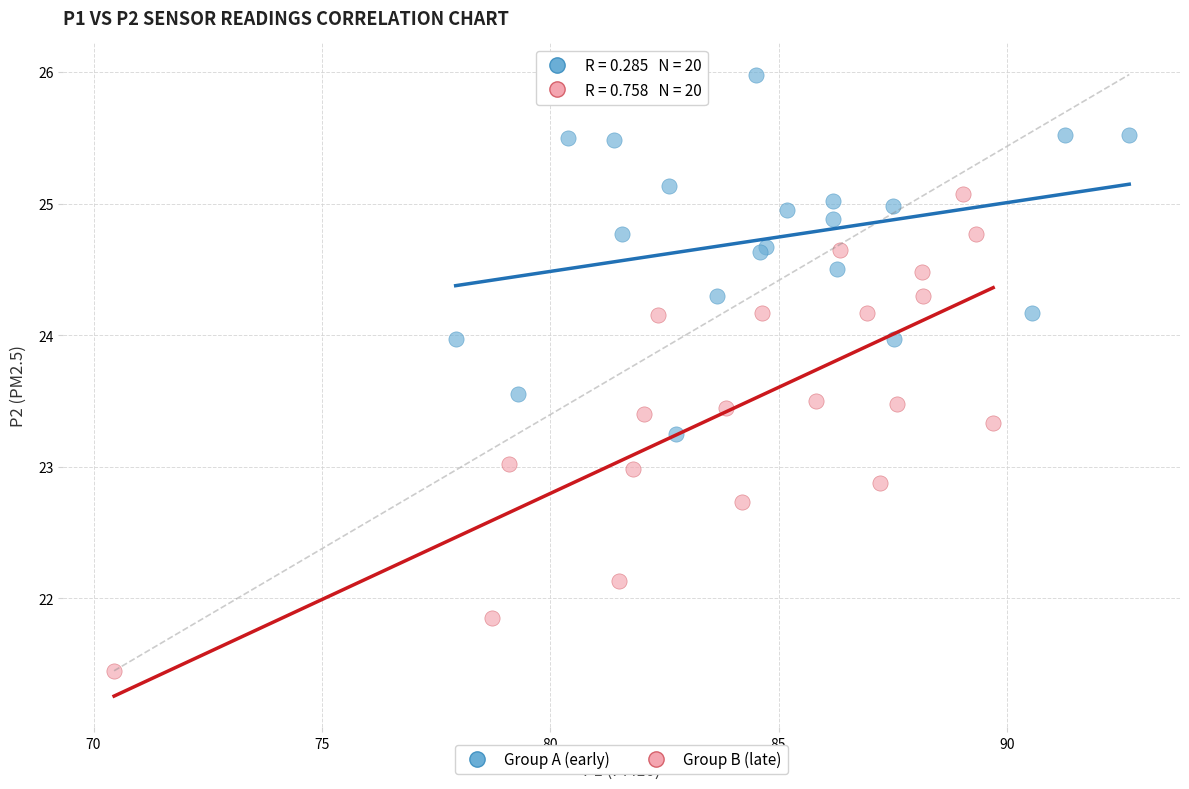

Which series contains the lowest Y value?

Group B (late)